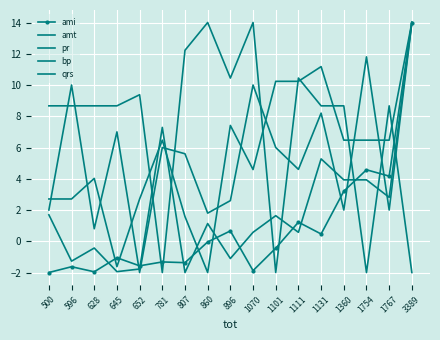

Which category has the lowest value in the bp series?

781